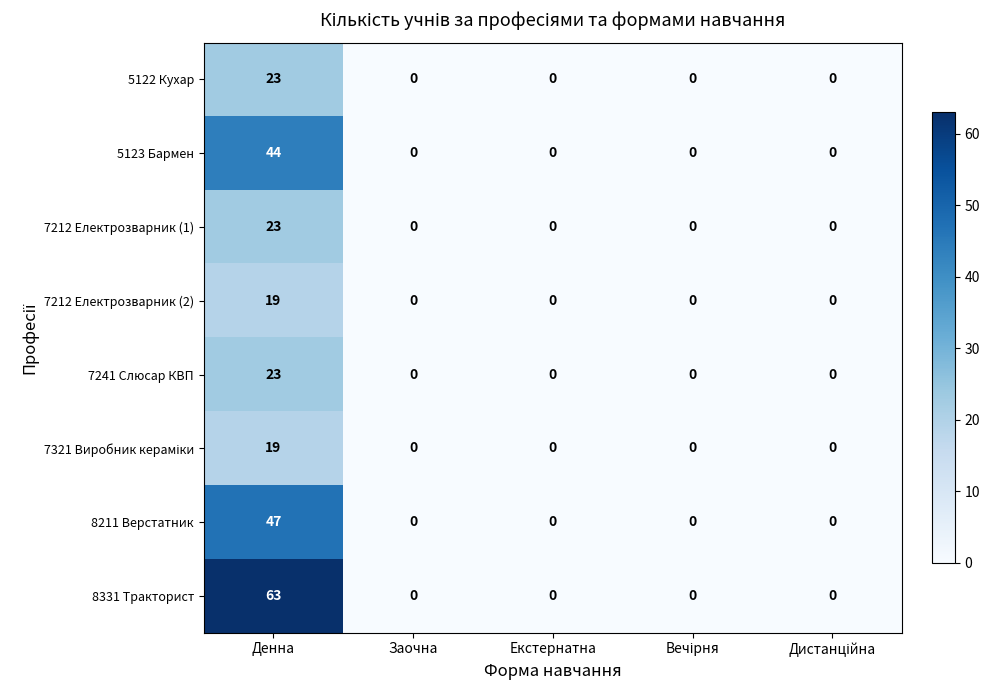

What is the average value of the 7212 Електрозварник (1) series?

5